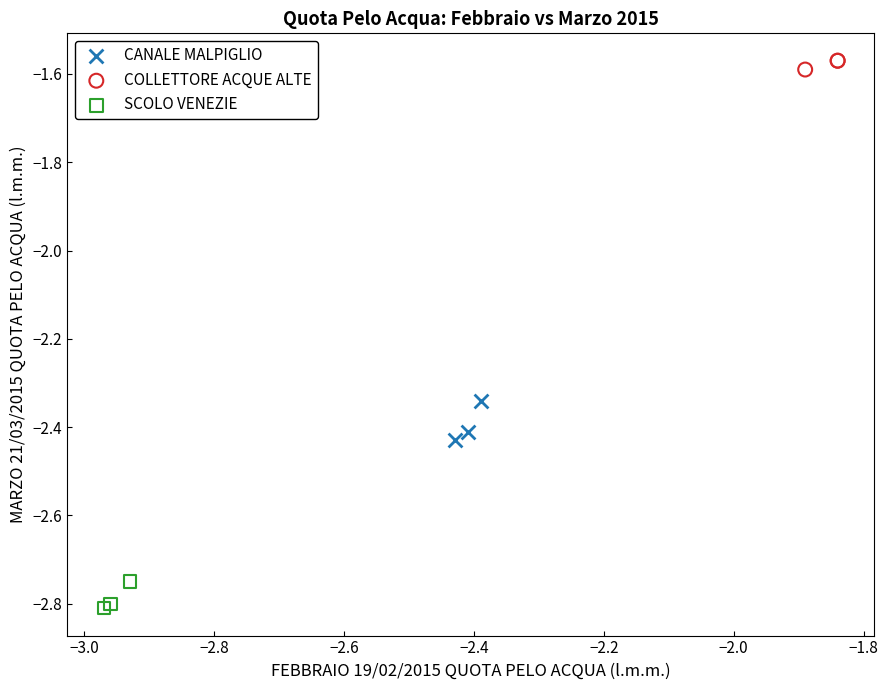

Which series reaches the maximum Y coordinate?

COLLETTORE ACQUE ALTE